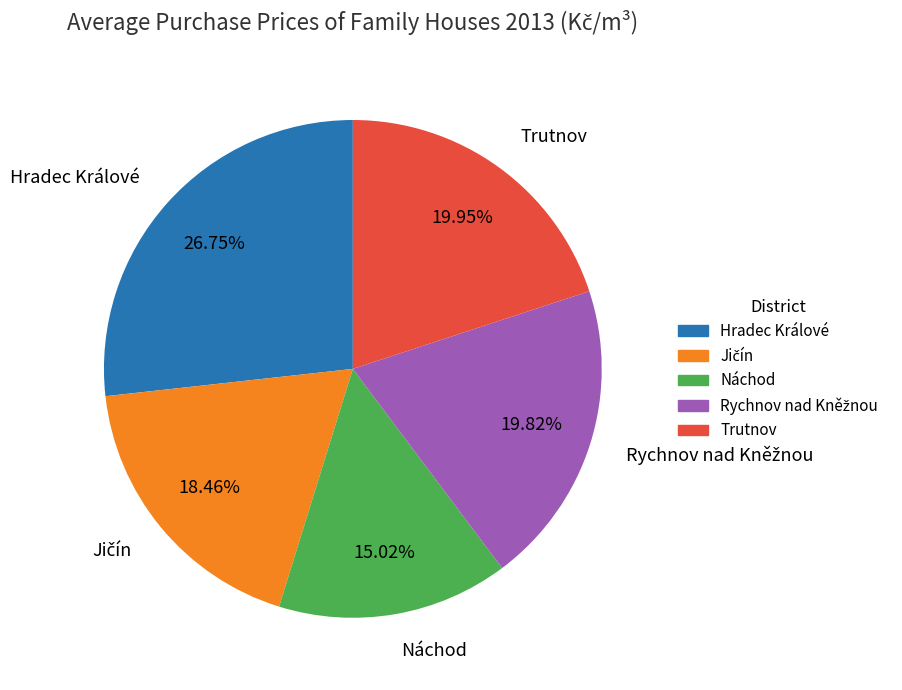

Which has a higher value, Náchod or Hradec Králové?

Hradec Králové